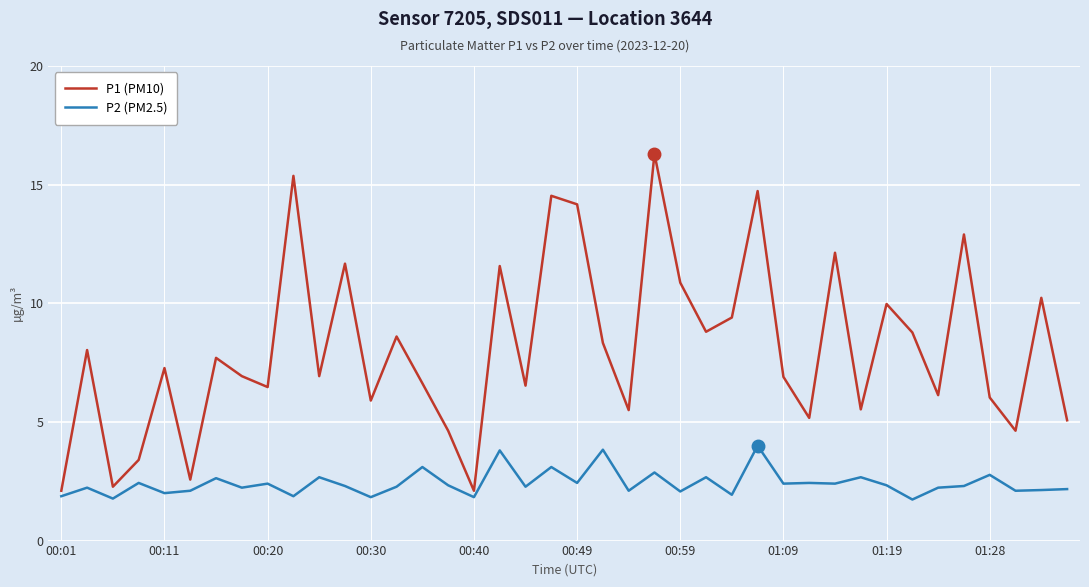

How many lines are shown in the chart?

2